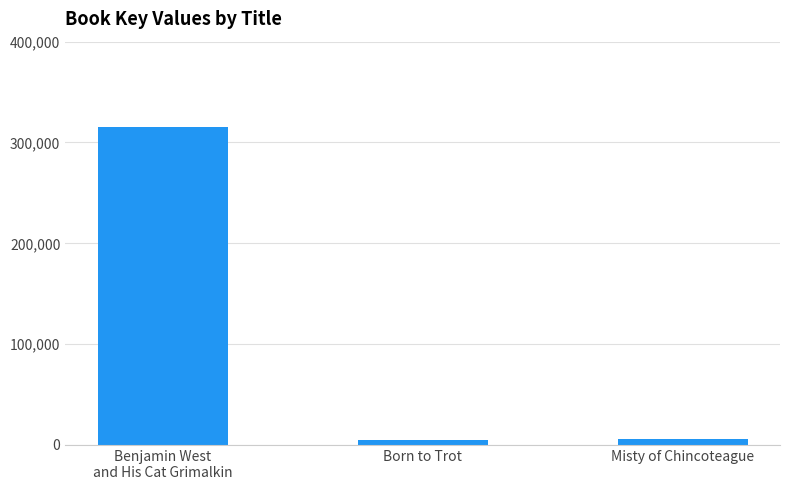

Where does the data first go above 5624?

Benjamin West
and His Cat Grimalkin